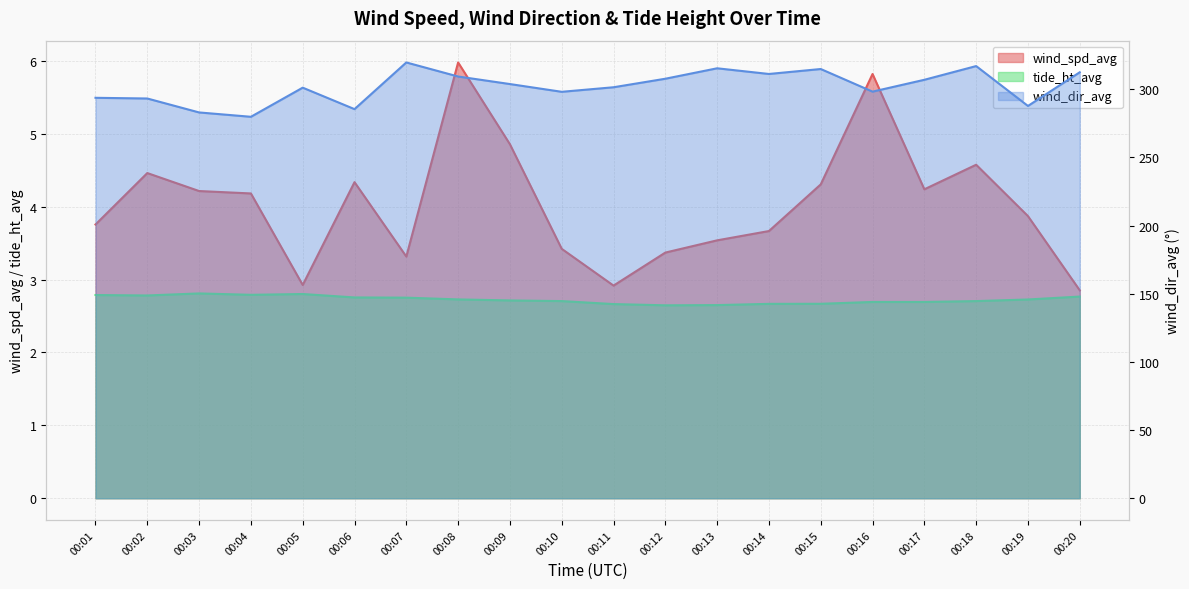

True or false: wind_spd_avg and tide_ht_avg cross at least once.

False